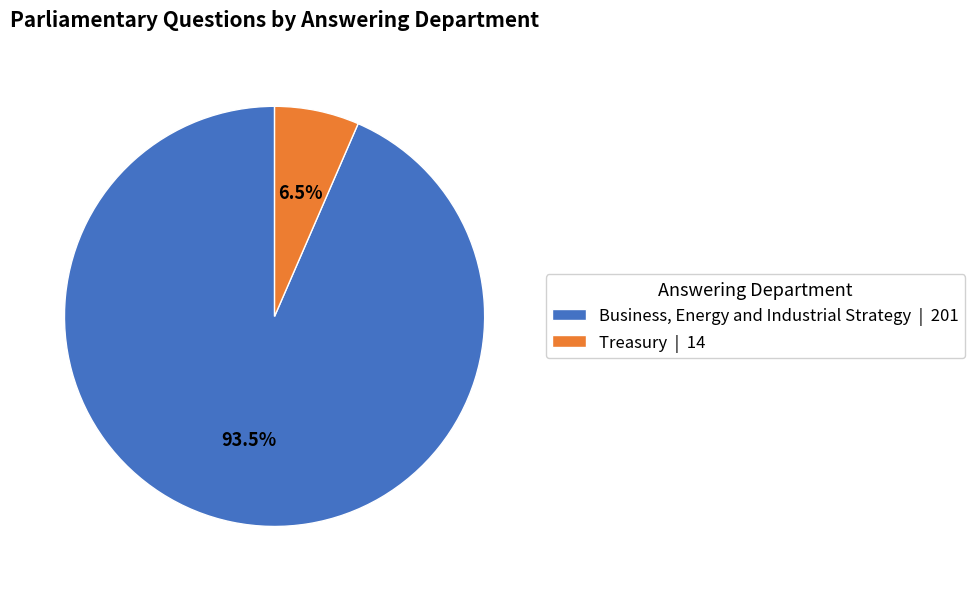

Which slice is the largest?

Business, Energy and Industrial Strategy